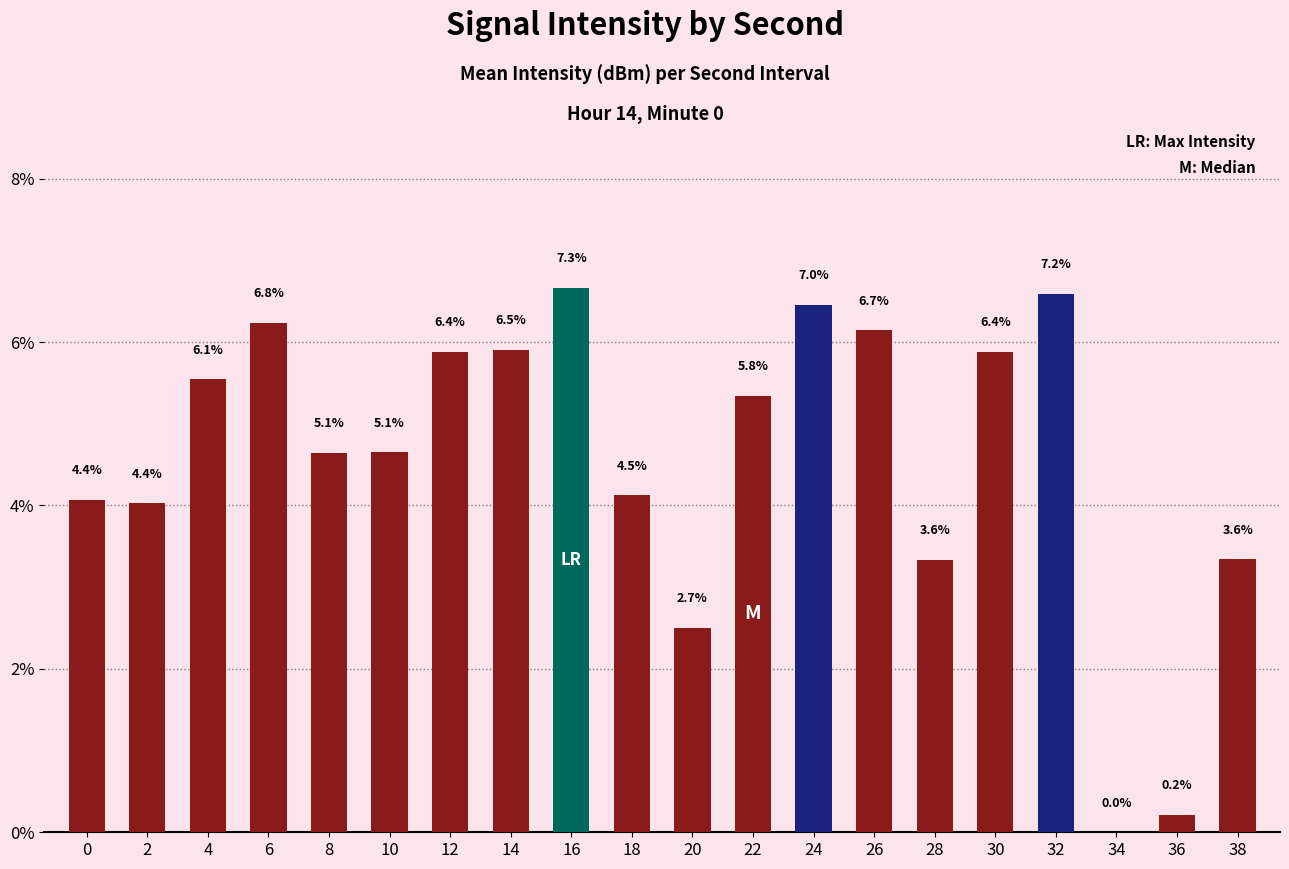

Count the number of data series in this chart.

1